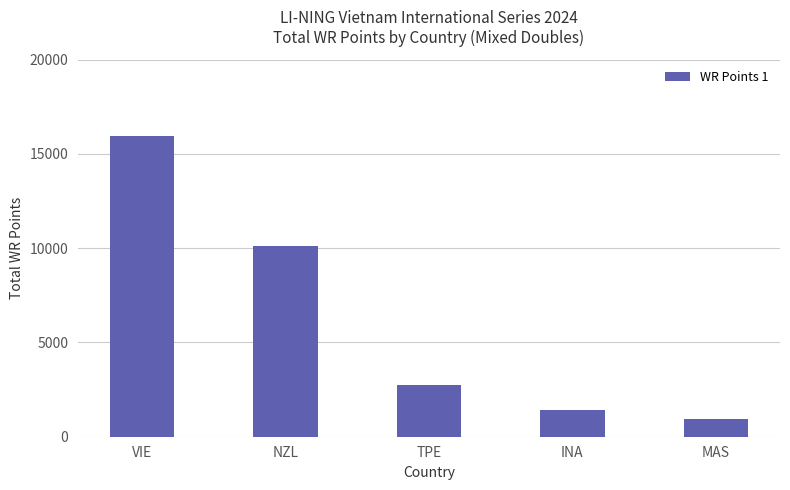

Which category has the lowest value across all series?

MAS